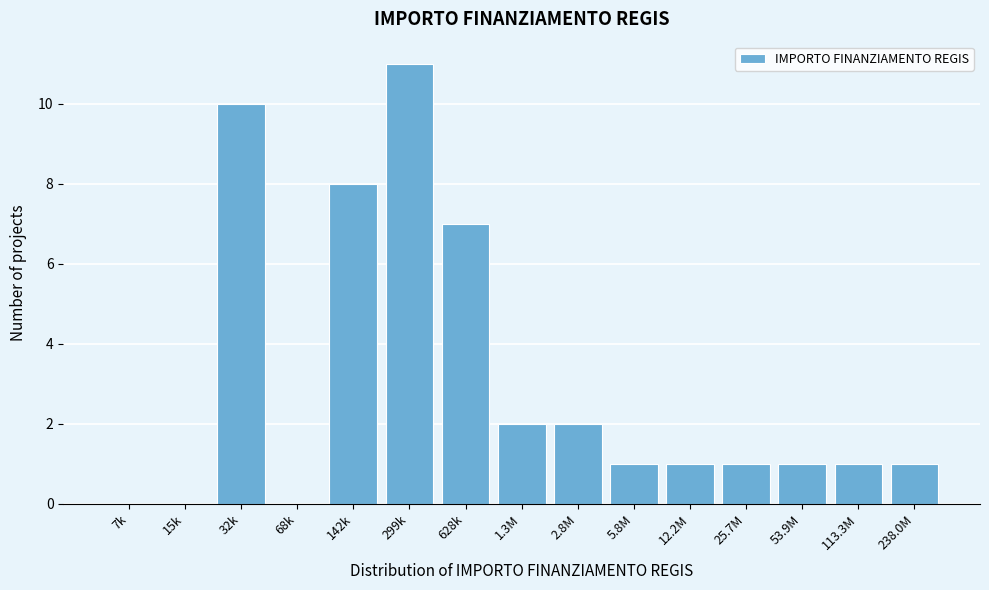

Reading left to right, list all the values displayed in this chart.

7k=0	15k=0	32k=10	68k=0	142k=8	299k=11	628k=7	1.3M=2	2.8M=2	5.8M=1	12.2M=1	25.7M=1	53.9M=1	113.3M=1	238.0M=1